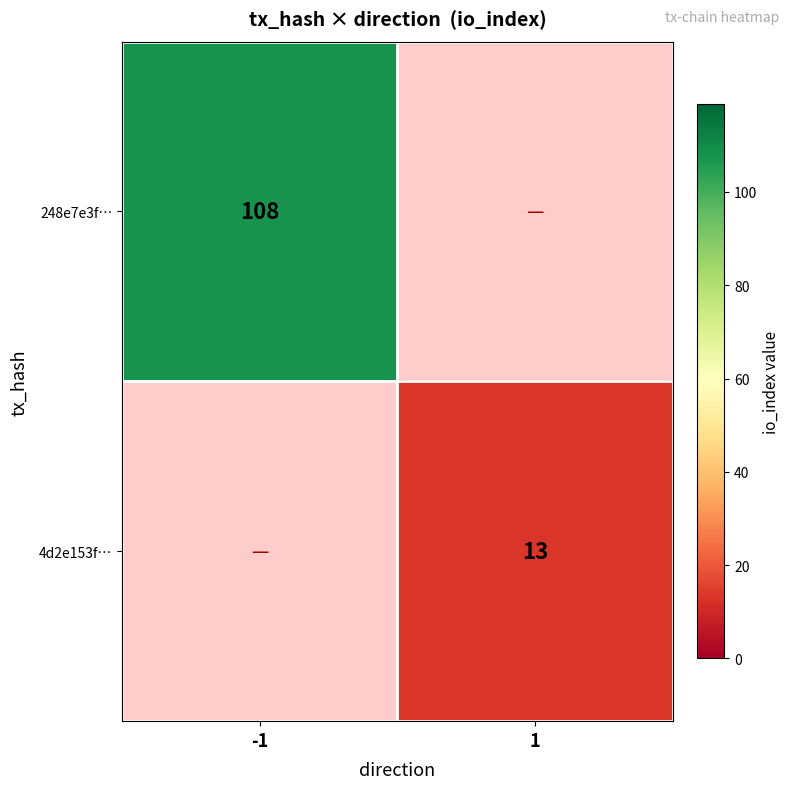

Is it true that 4d2e153f… equals 13 at 1?

True